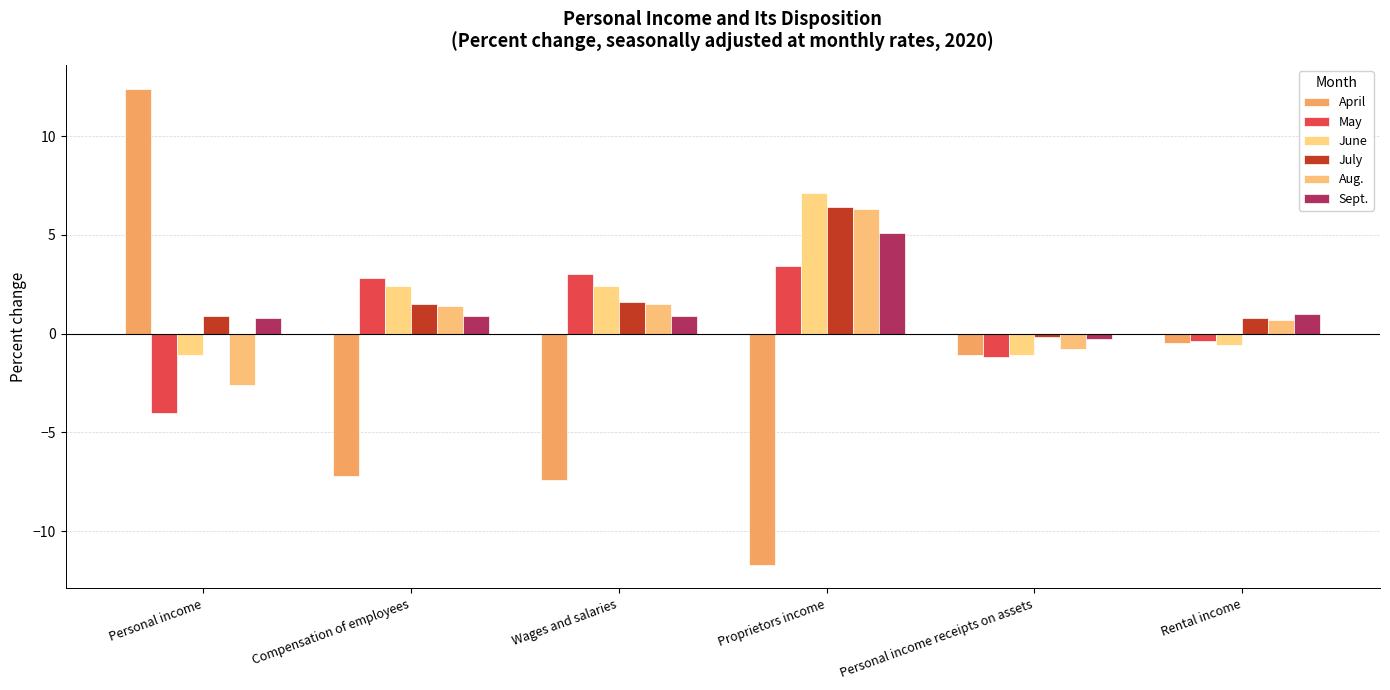

How many bars are there in total?

36